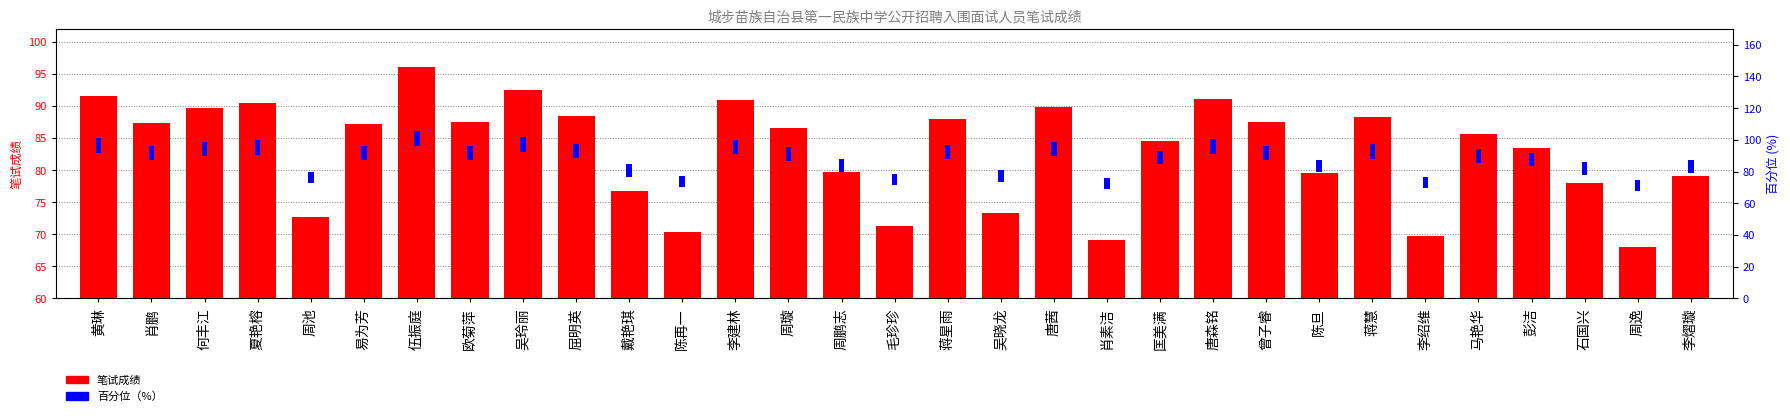

Reading right to left, extract all data points from this chart.

笔试成绩: 79.0	68.0	78.0	83.5	85.6	69.7	88.2	79.5	87.5	91.0	84.5	69.1	89.8	73.3	88.0	71.2	79.7	86.5	90.9	70.3	76.8	88.4	92.5	87.5	96.0	87.2	72.6	90.4	89.6	87.3	91.5
百分位: 8.0	6.9	7.9	8.4	8.6	7.0	8.9	8.0	8.8	9.2	8.5	7.0	9.0	7.4	8.9	7.2	8.0	8.7	9.2	7.1	7.7	8.9	9.4	8.8	9.8	8.7	7.3	9.2	9.0	8.8	9.5